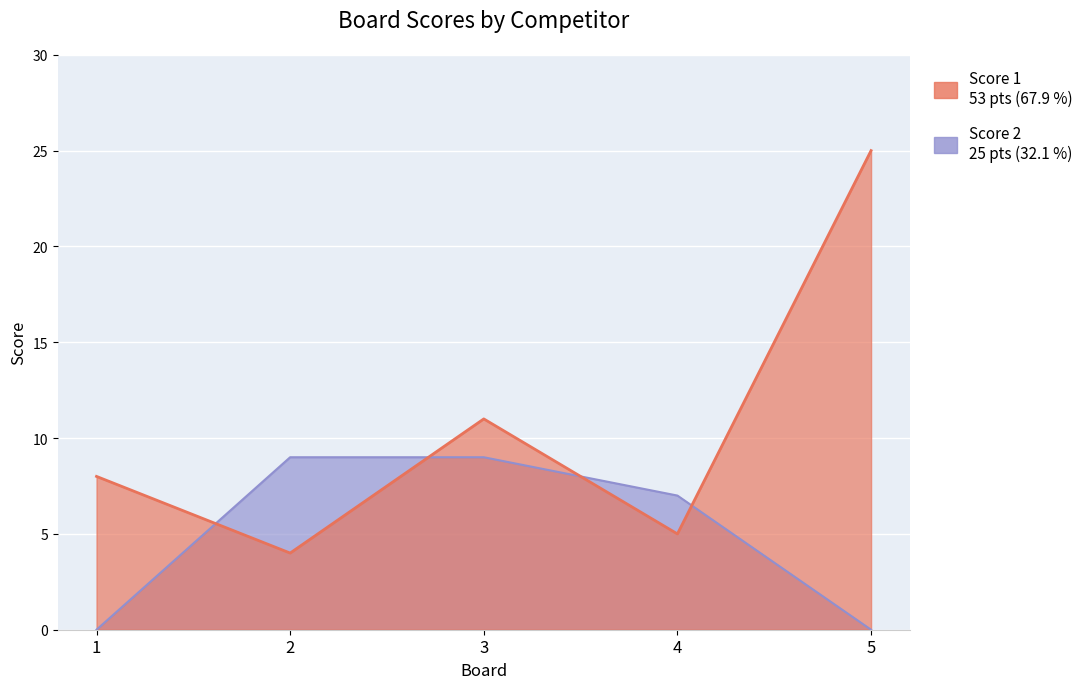

Which category has the lowest value in the Score 1 series?

2